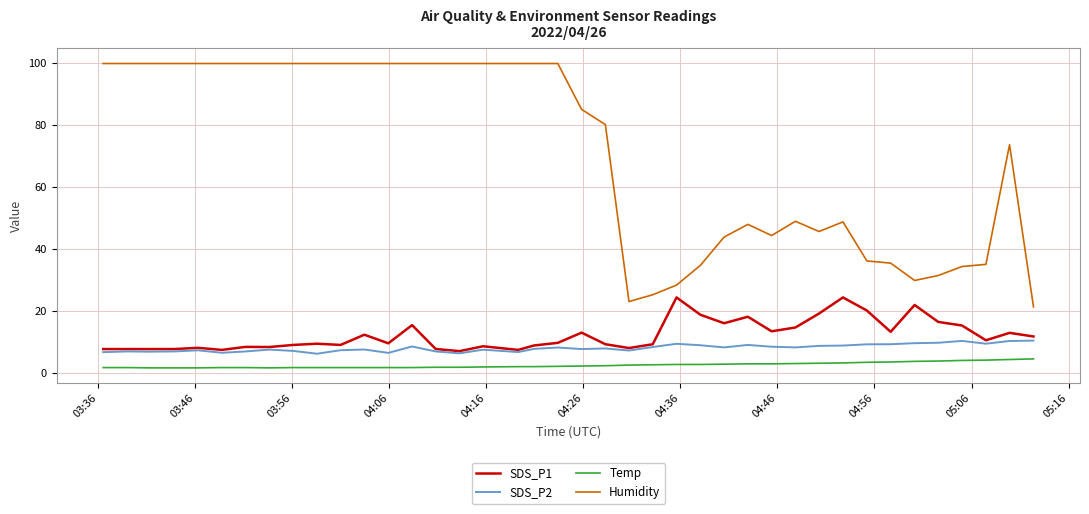

How many lines are shown in the chart?

4